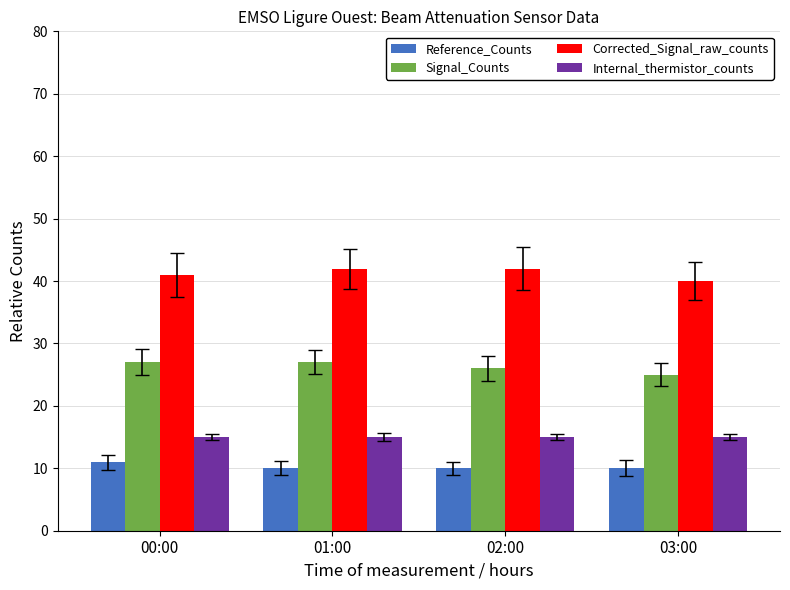

What is the difference between the highest and lowest values at 03:00?

30